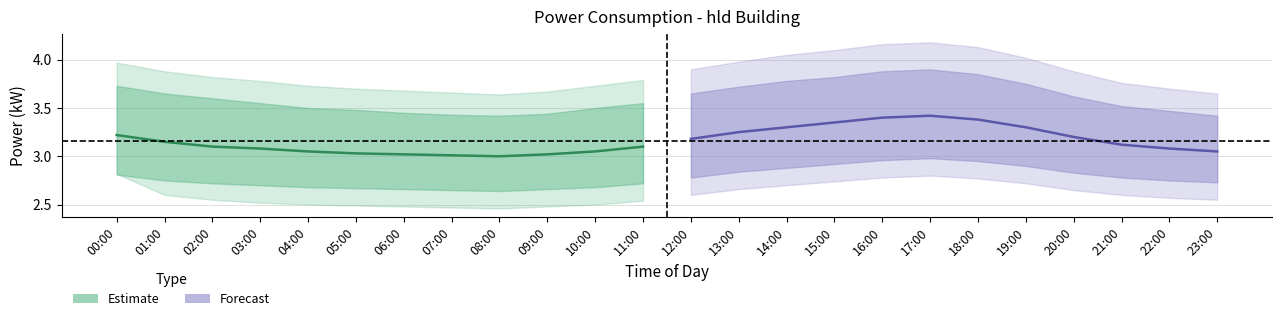

True or false: hld_upper1 and hld_mean intersect in this chart.

False